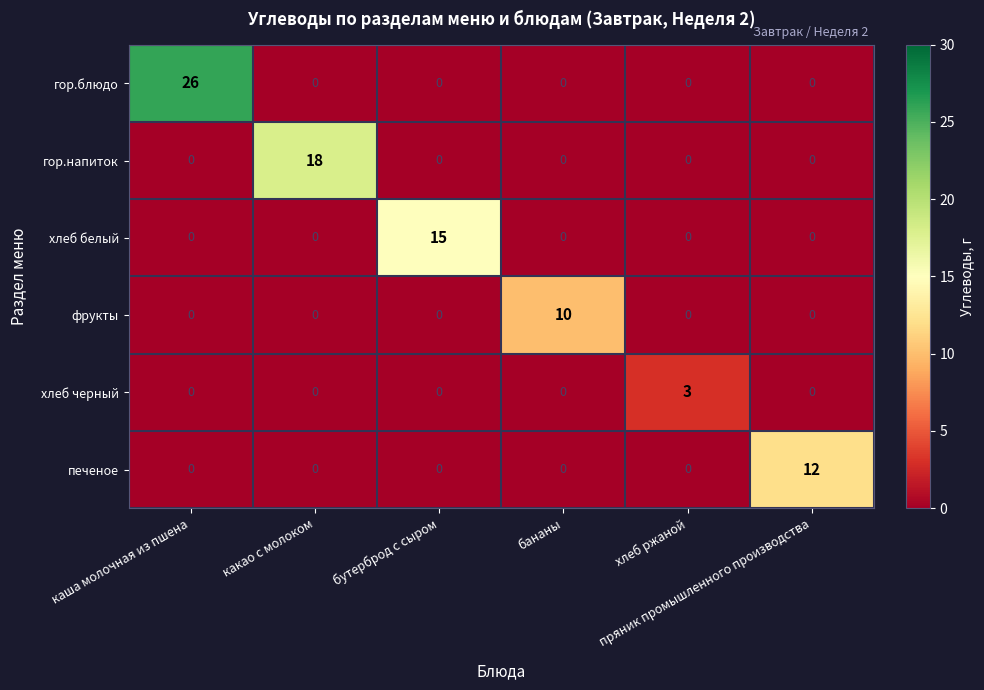

List the series in order of their peak value, lowest first.

хлеб черный, фрукты, печеное, хлеб белый, гор.напиток, гор.блюдо